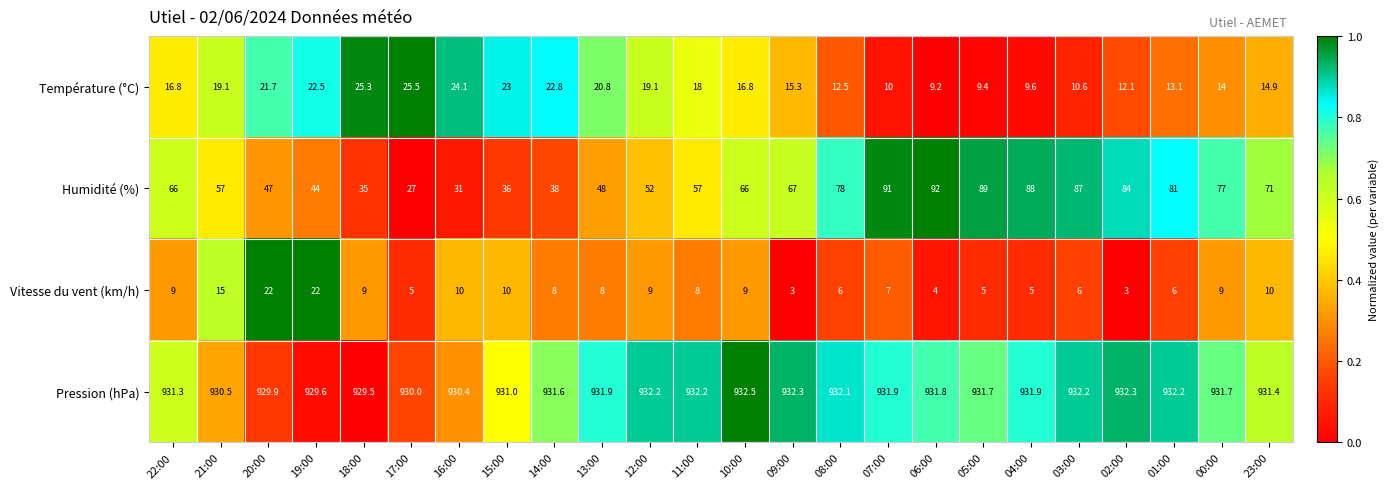

What is the total value across all series at 01:00?

1032.3